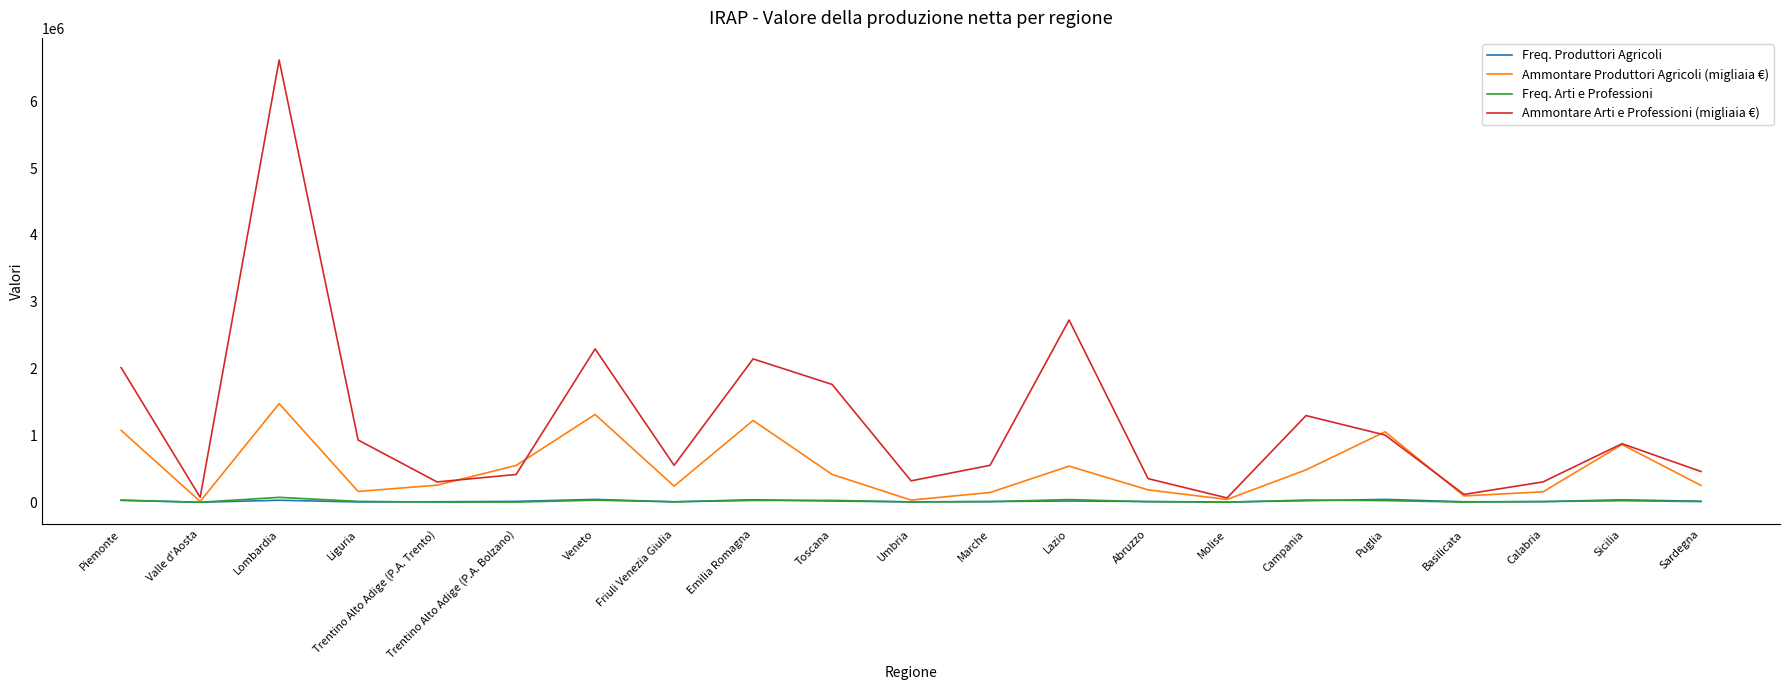

In Freq. Arti e Professioni, how many points are higher than both neighbors (excluding endpoints)?

6